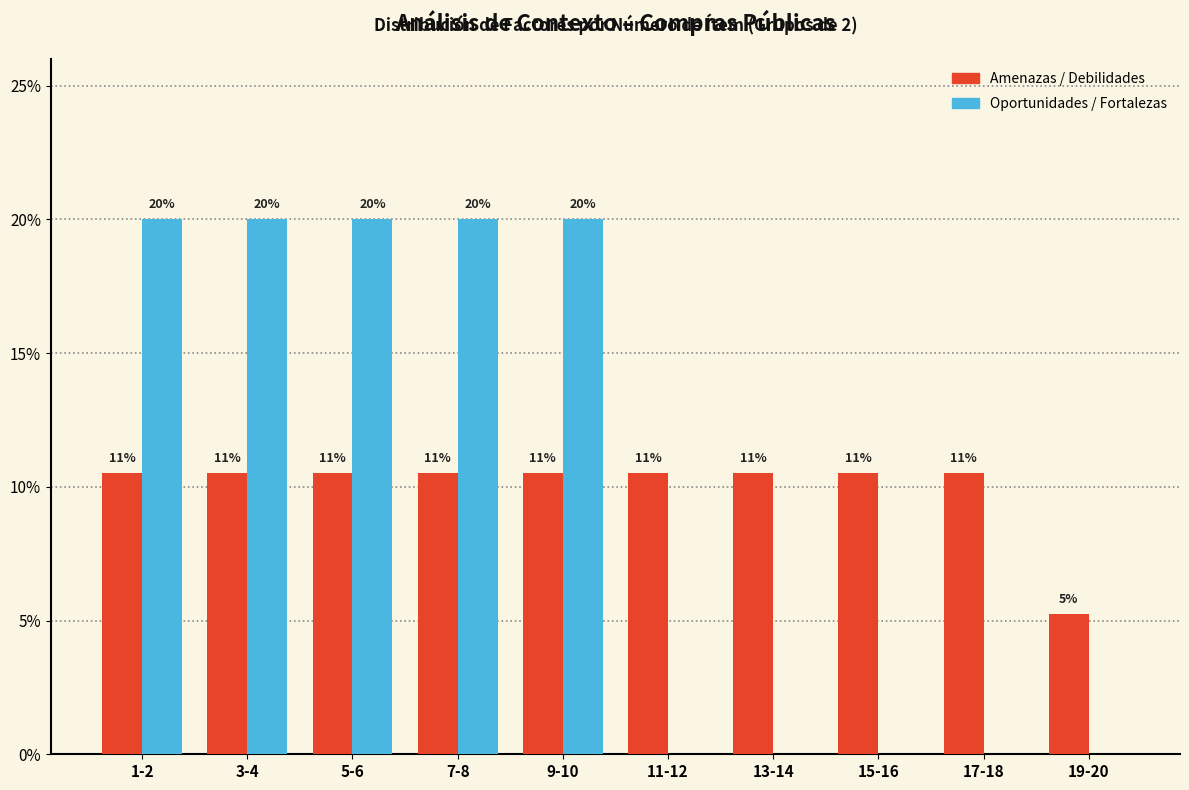

What are all the series names shown in the legend?

Amenazas / Debilidades, Oportunidades / Fortalezas